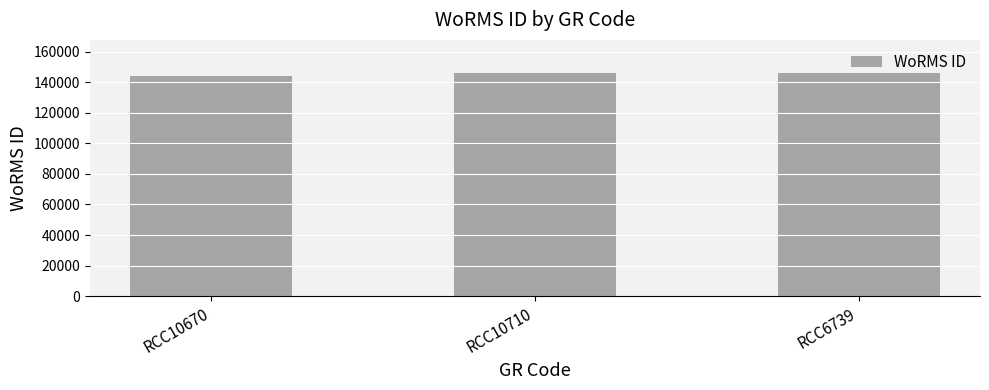

What is the value of the 1st bar from the left?

144229